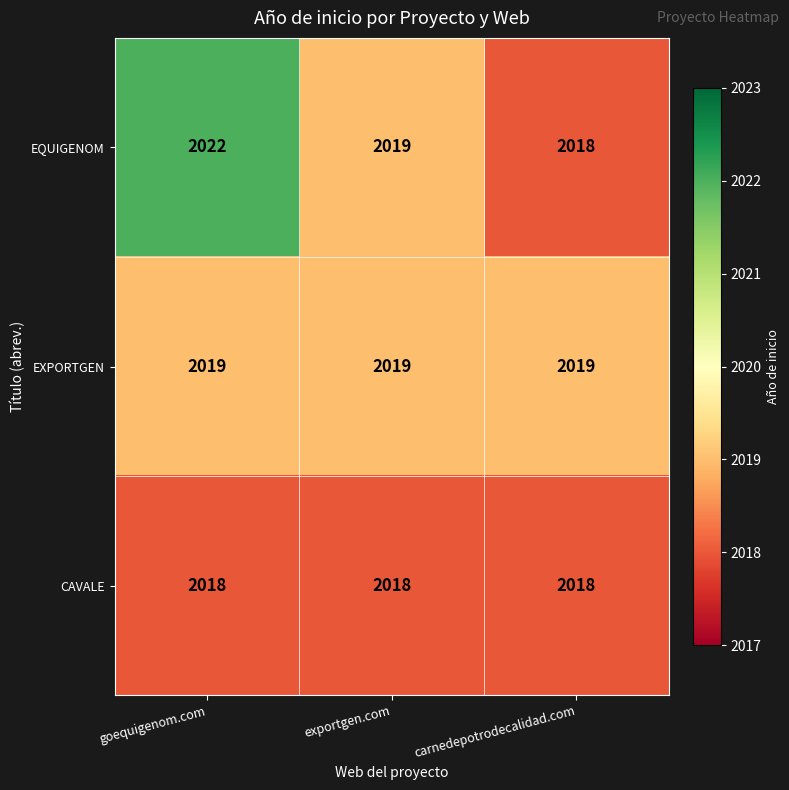

At how many categories does at least one series exceed 2020?

1